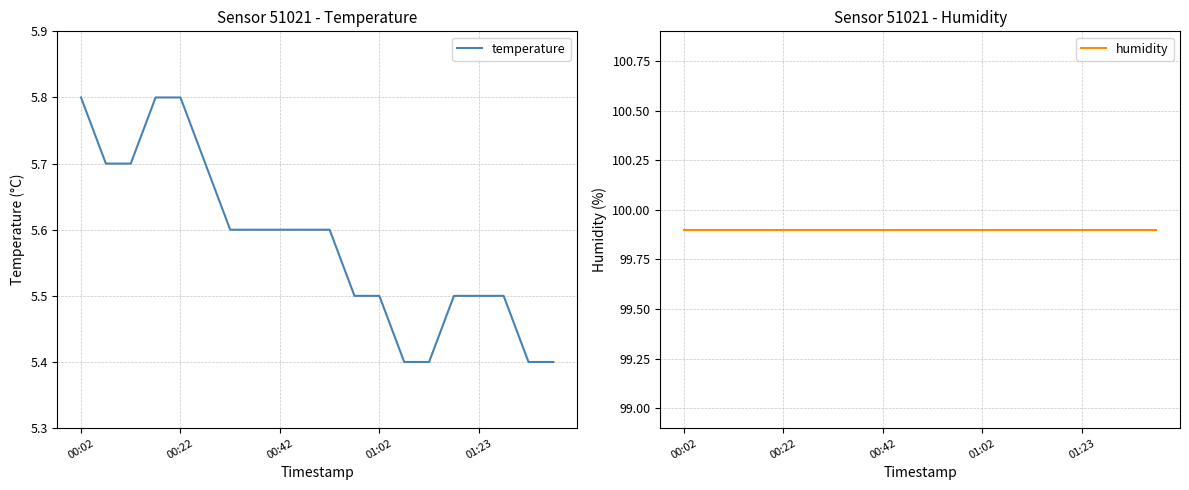

What value does the temperature series have at 00:02?

5.8